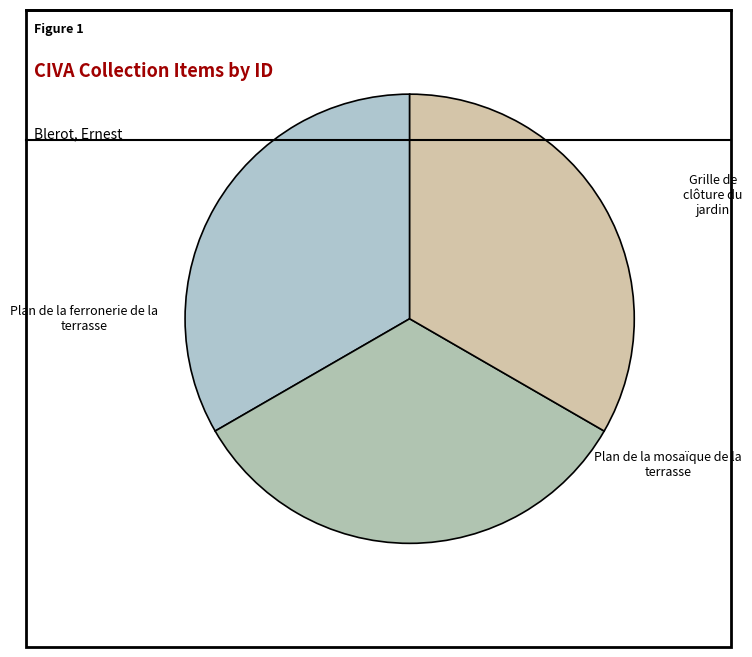

Which category has the smallest portion of the pie?

Plan de la ferronerie de la terrasse